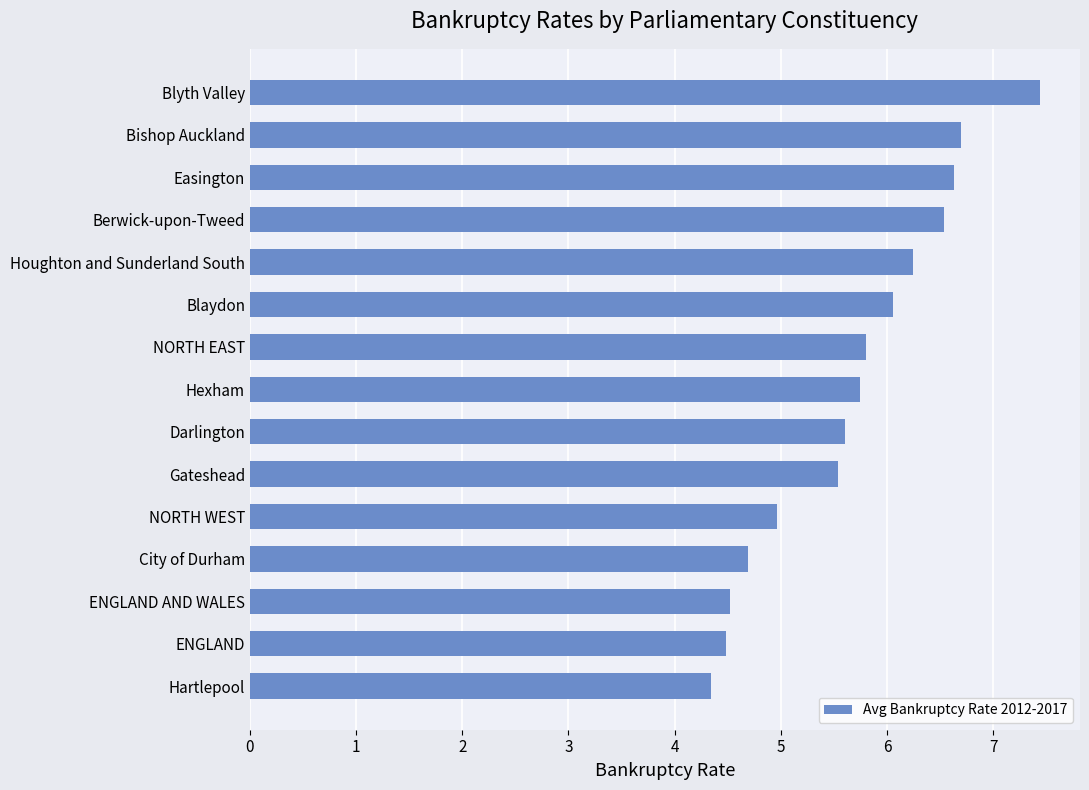

The value at ENGLAND AND WALES is 1.0. True or false?

False